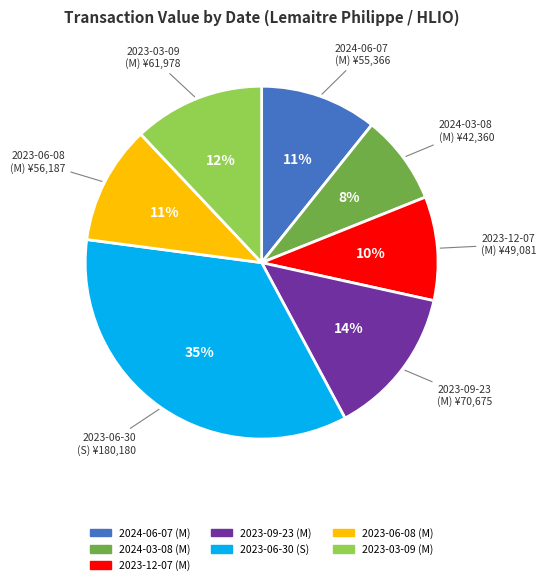

Combined, do 2023-06-30 and 2024-06-07 account for over 50%?

No